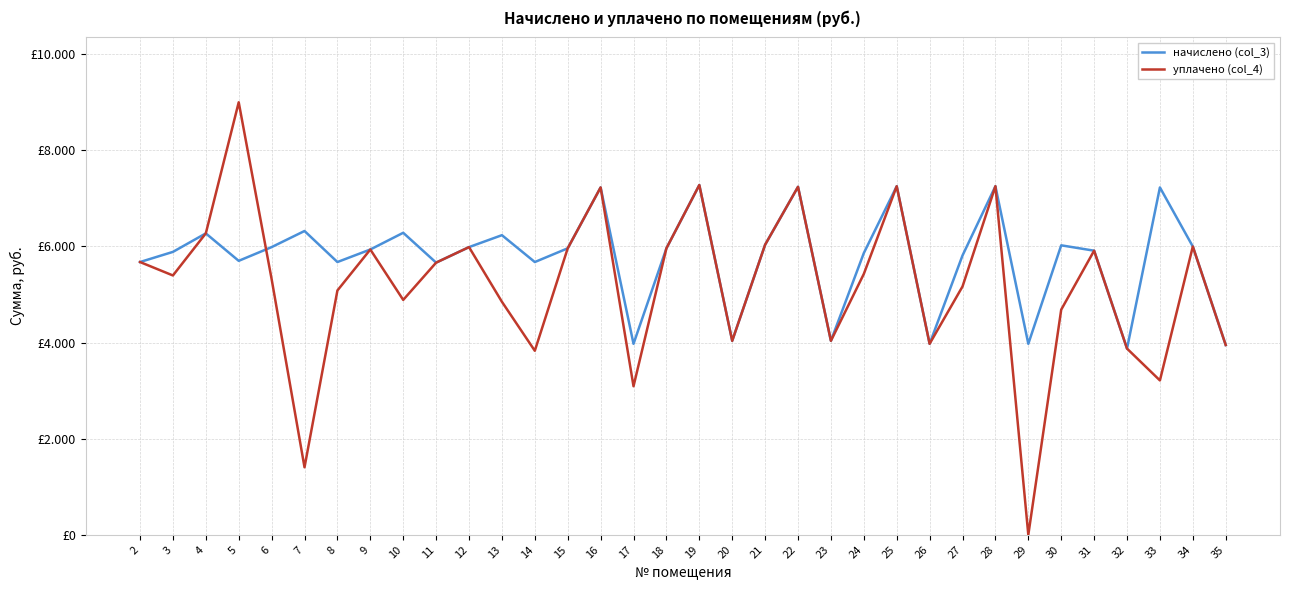

What are all the series names shown in the legend?

начислено (col_3), уплачено (col_4)